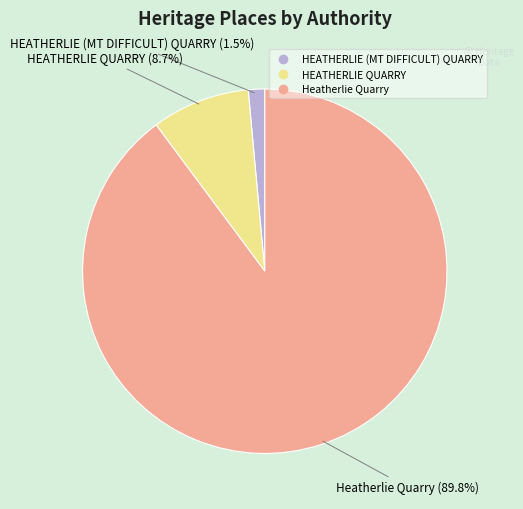

Rank the categories by value from lowest to highest.

HEATHERLIE (MT DIFFICULT) QUARRY, HEATHERLIE QUARRY, Heatherlie Quarry